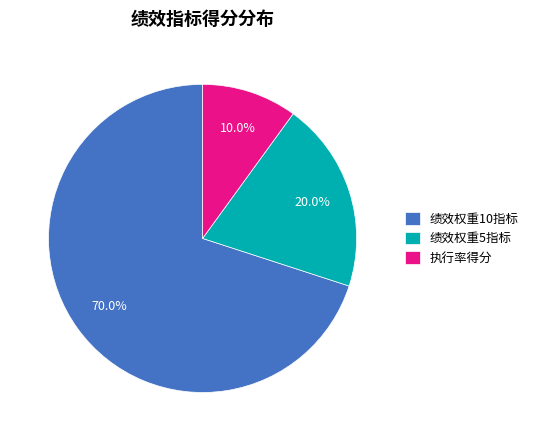

What is the largest slice in the pie chart?

绩效权重10指标